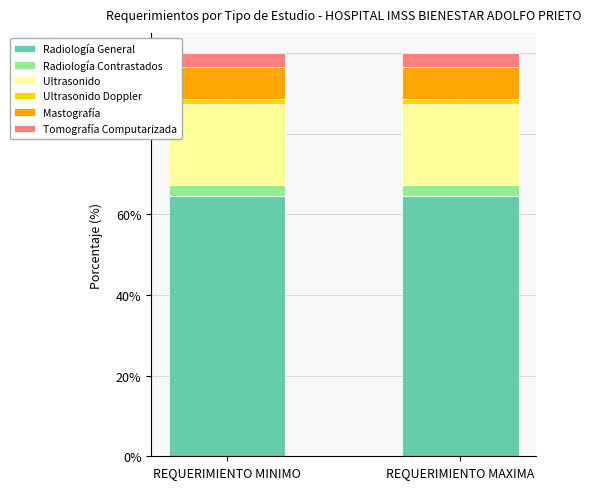

What are all the series names shown in the legend?

Radiología General, Radiología Contrastados, Ultrasonido, Ultrasonido Doppler, Mastografía, Tomografía Computarizada